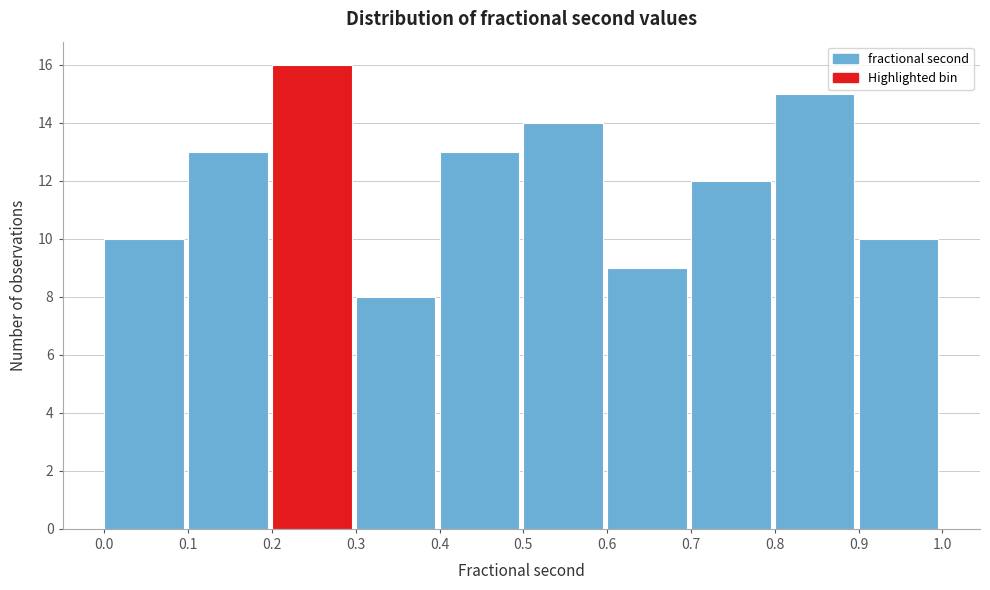

Reading left to right, list every bar in this chart as the range it spans on the x-axis followed by its height. The values are not printed on the chart, so give them approximately, as read against the axis.

0.0 to 0.1: 10
0.1 to 0.2: 13
0.2 to 0.3: 16
0.3 to 0.4: 8
0.4 to 0.5: 13
0.5 to 0.6: 14
0.6 to 0.7: 9
0.7 to 0.8: 12
0.8 to 0.9: 15
0.9 to 1.0: 10